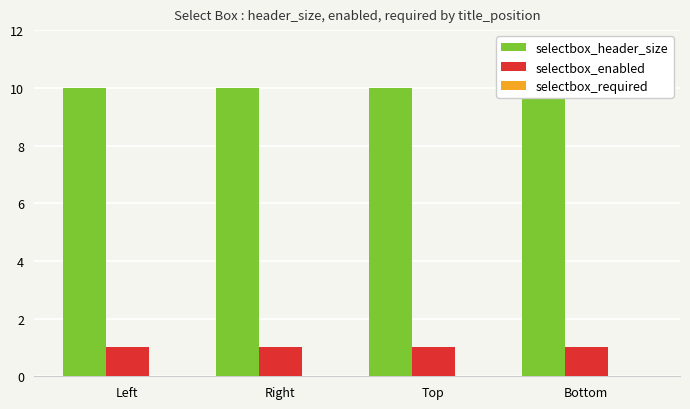

How many bars are there in each group?

3